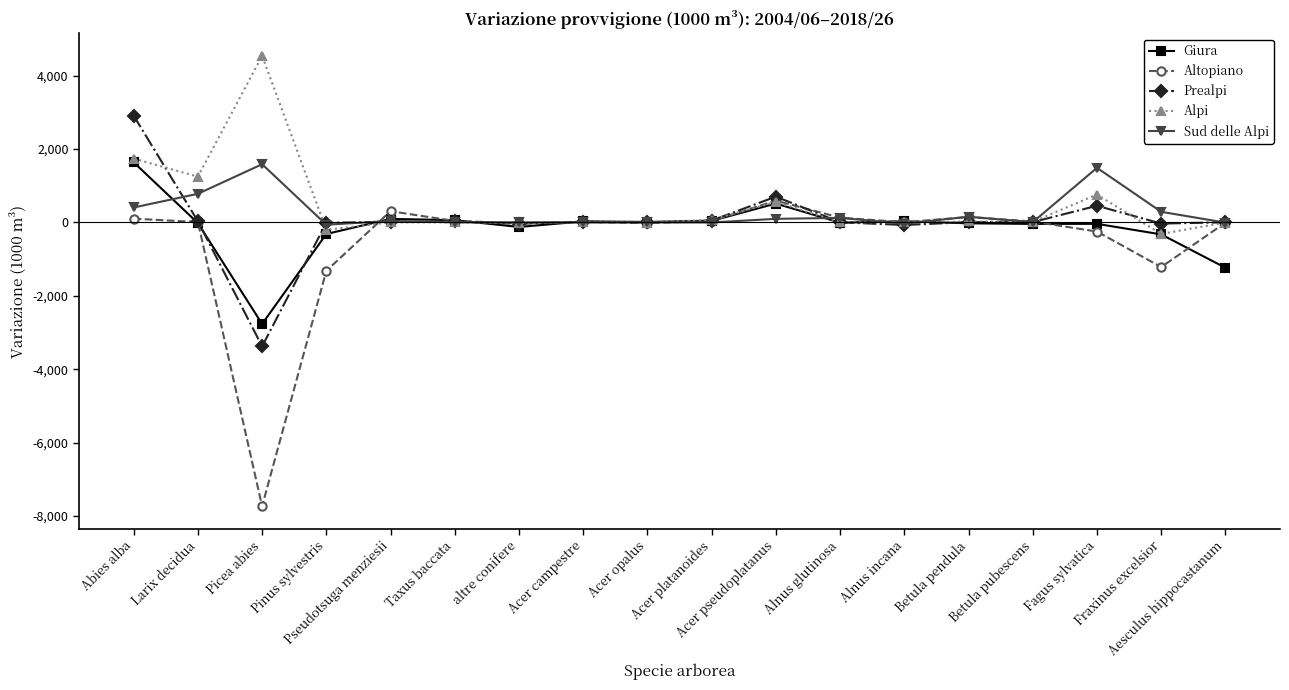

What is the difference between the Giura values at altre conifere and Larix decidua?

106